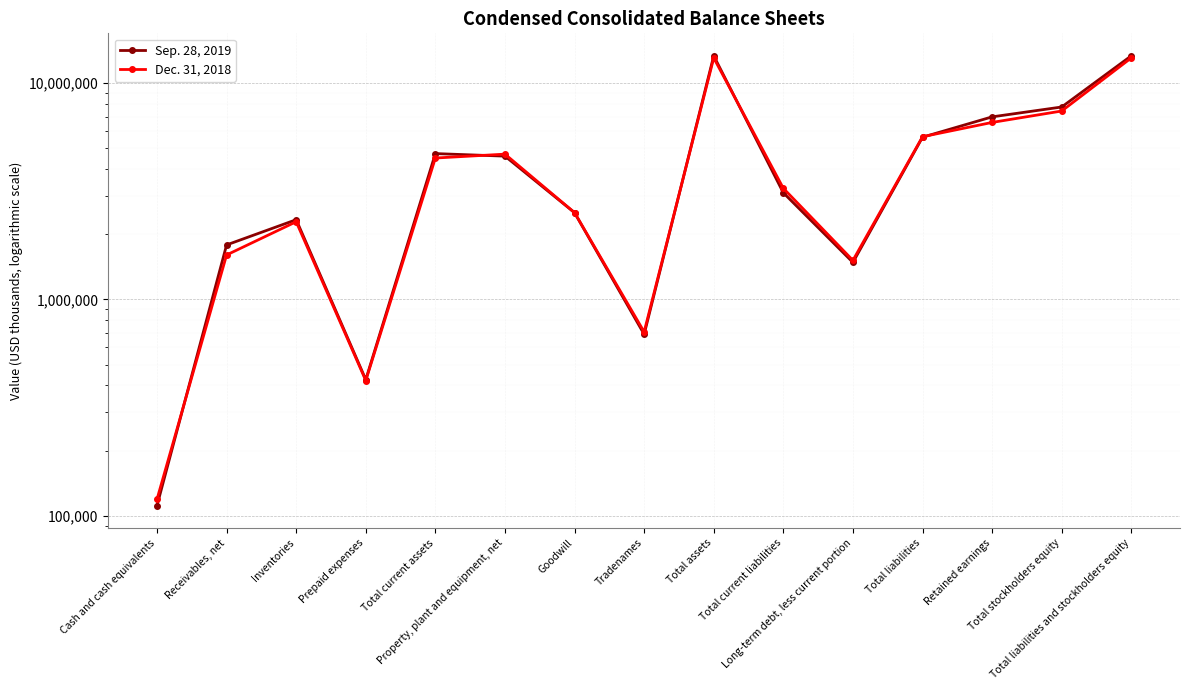

The value of Sep. 28, 2019 at Long-term debt, less current portion is 1483581. True or false?

True